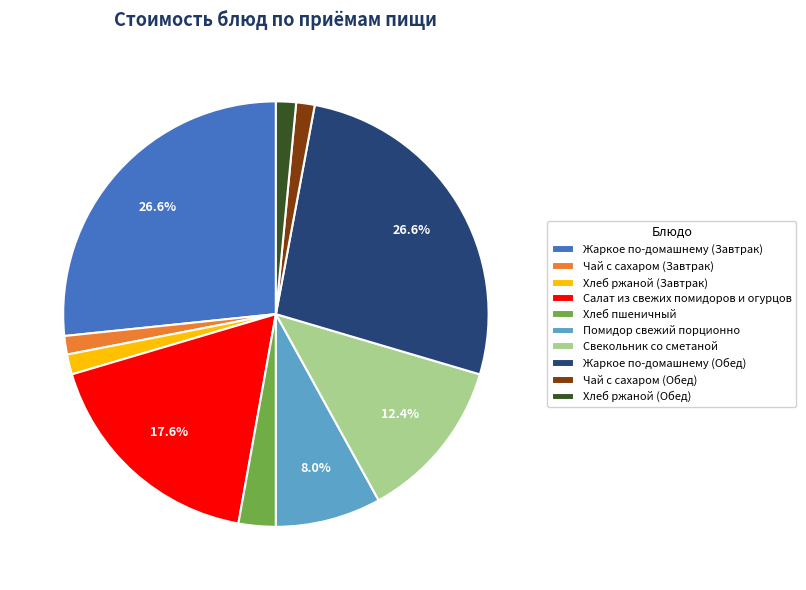

True or false: Хлеб ржаной (Завтрак) accounts for 2% of the total.

True